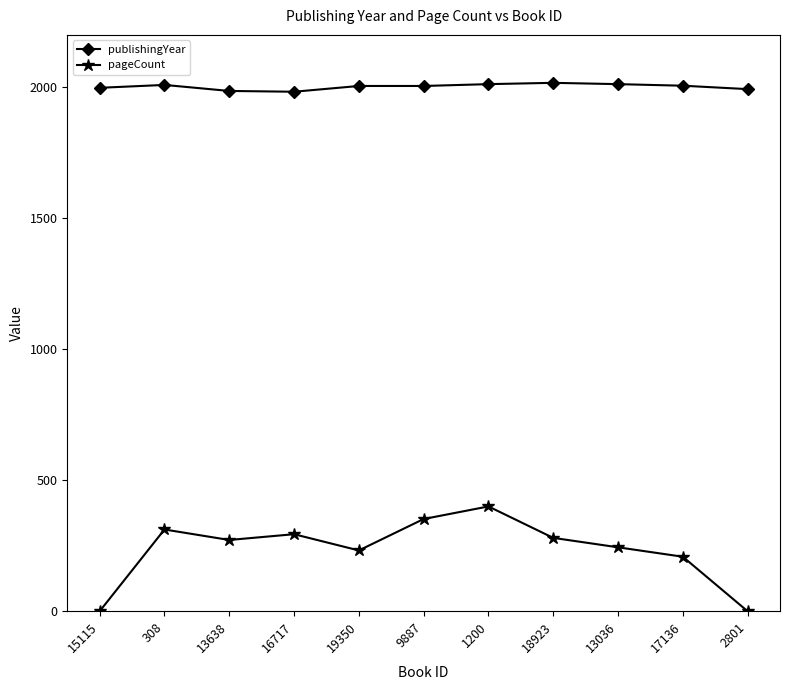

What is the difference between the second highest and minimum values in the publishingYear series?

29